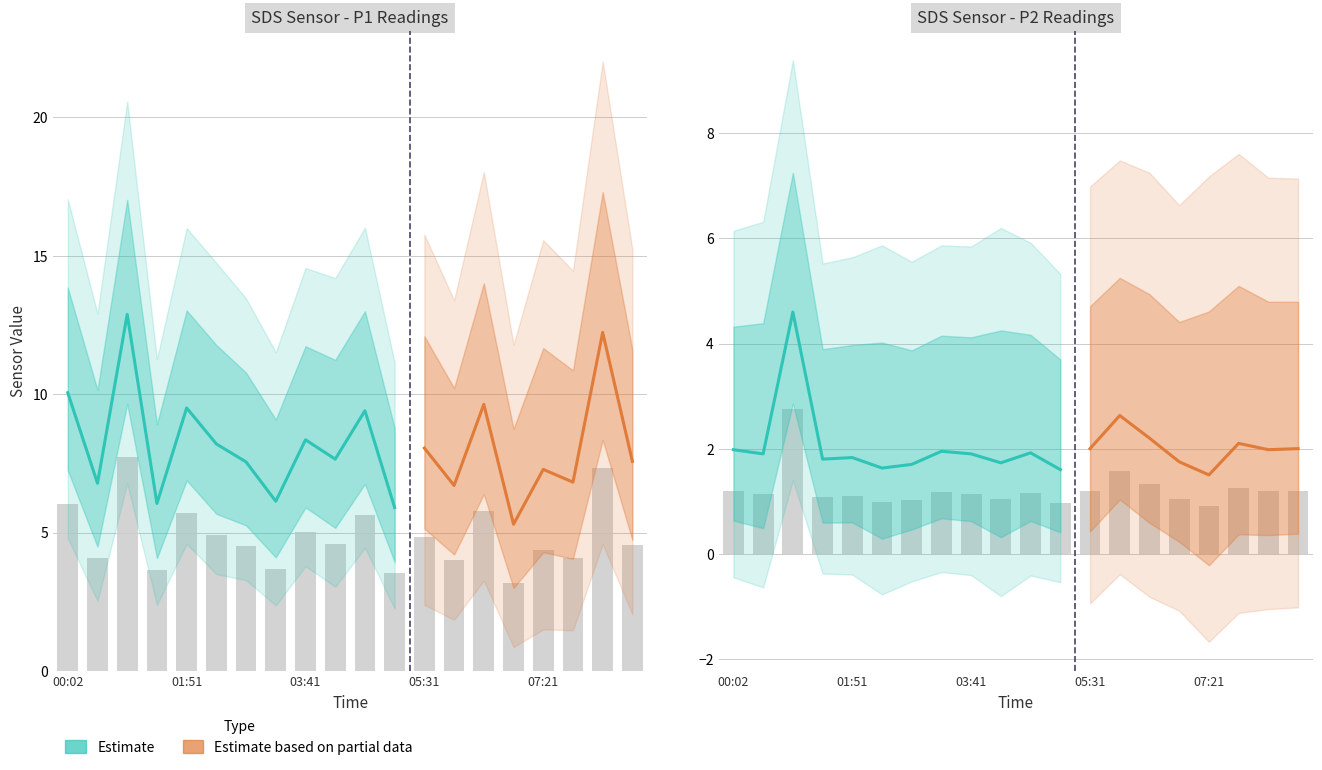

Rank the series by their average value, from lowest to highest.

SDS_P2, SDS_P1